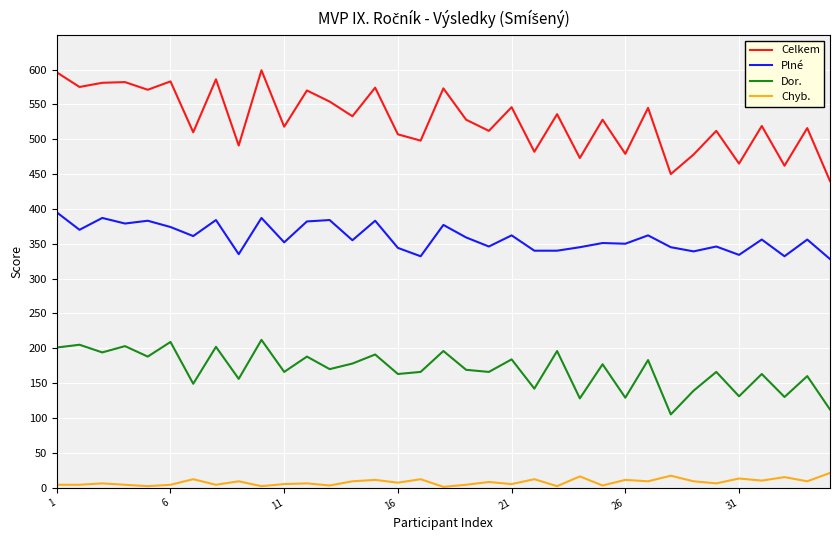

What is the difference between the maximum and minimum values in the Dor. series?

107